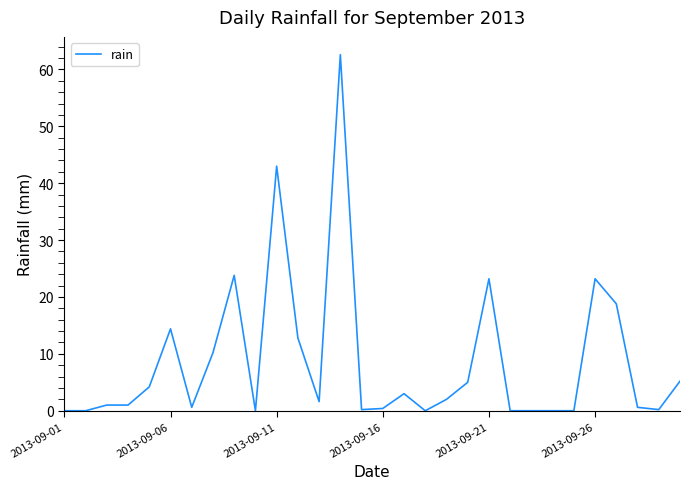

True or false: the data shows 0.4 at 2013-09-16.

True